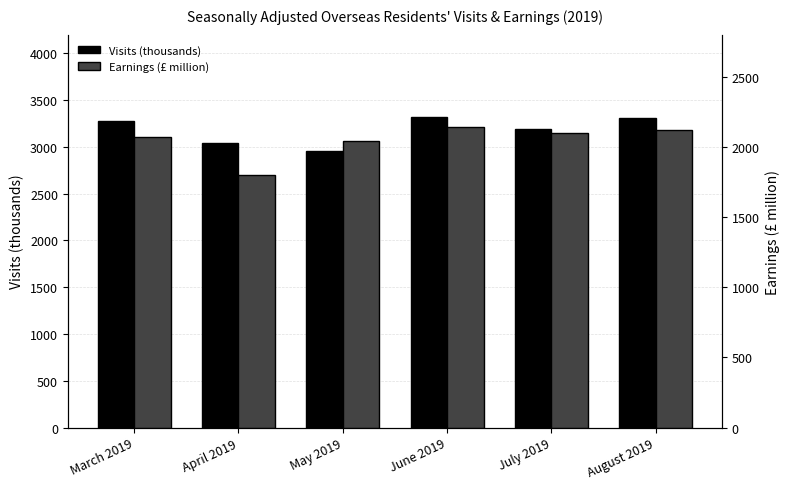

What is the total value across all series at May 2019?

5000